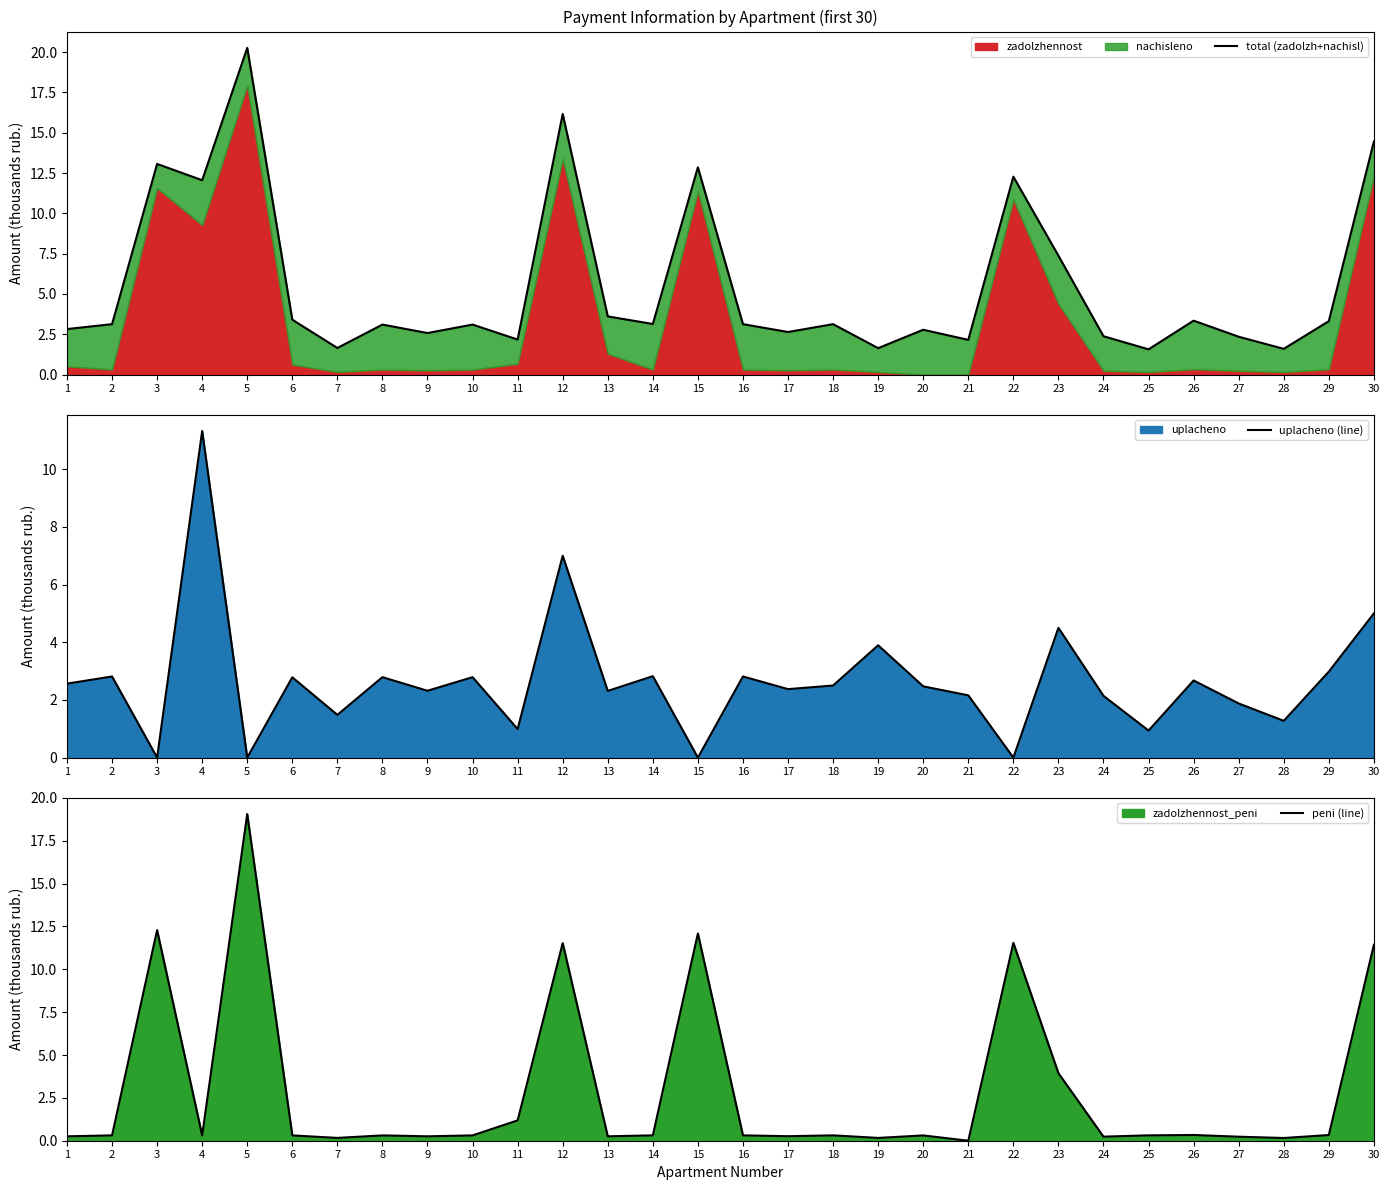

At which label does total (zadolzh+nachisl) first exceed 3?

2